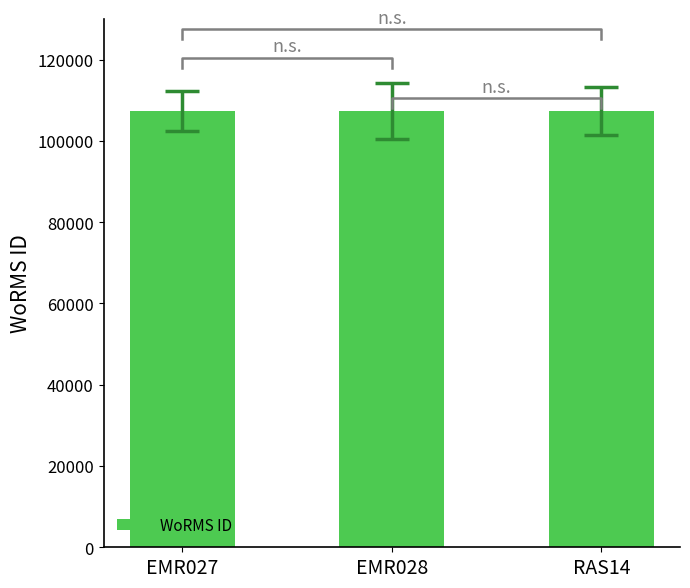

What is the greatest value displayed?

107350